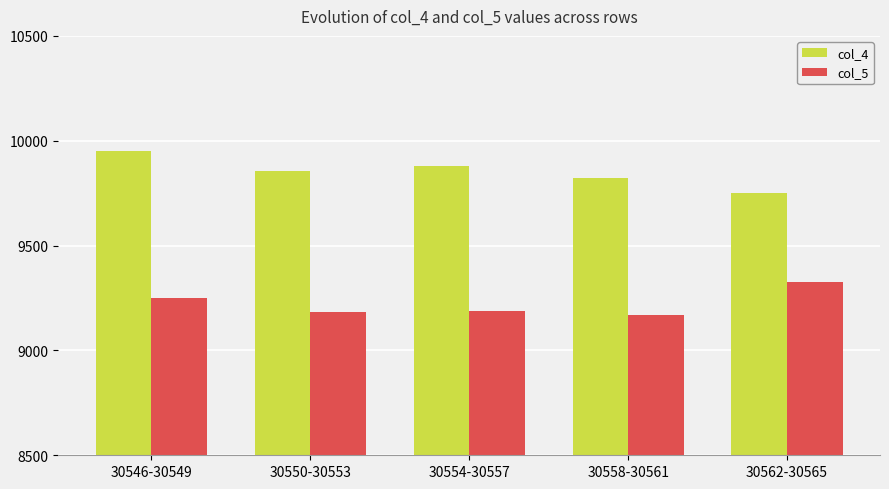

What is the average value of the col_5 series?

9223